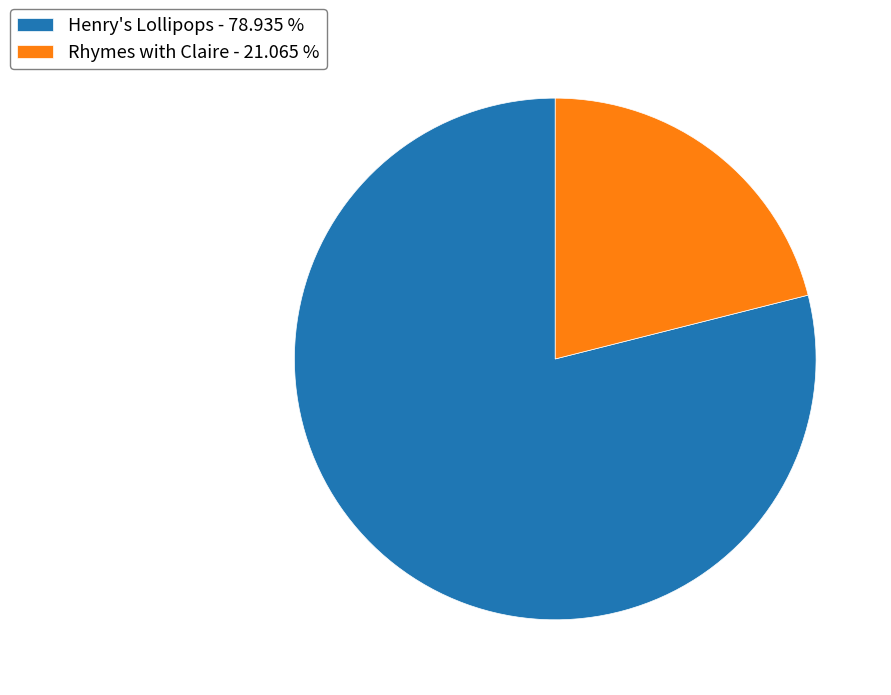

Combined, do Rhymes with Claire - 21.065 % and Henry's Lollipops - 78.935 % account for over 50%?

Yes